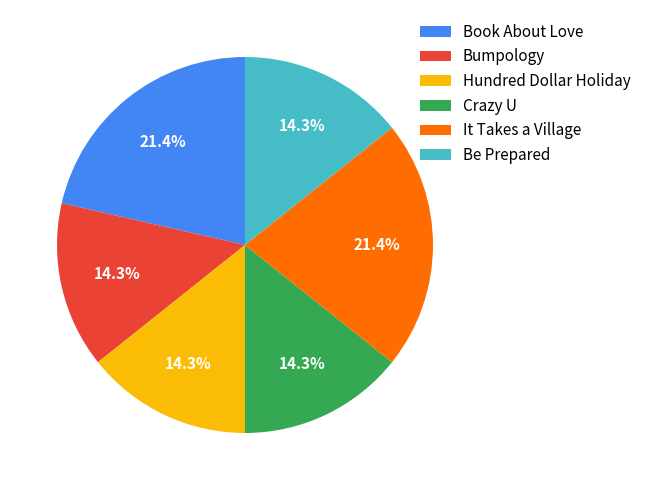

What percentage do Hundred Dollar Holiday and Be Prepared together represent?

28.6%